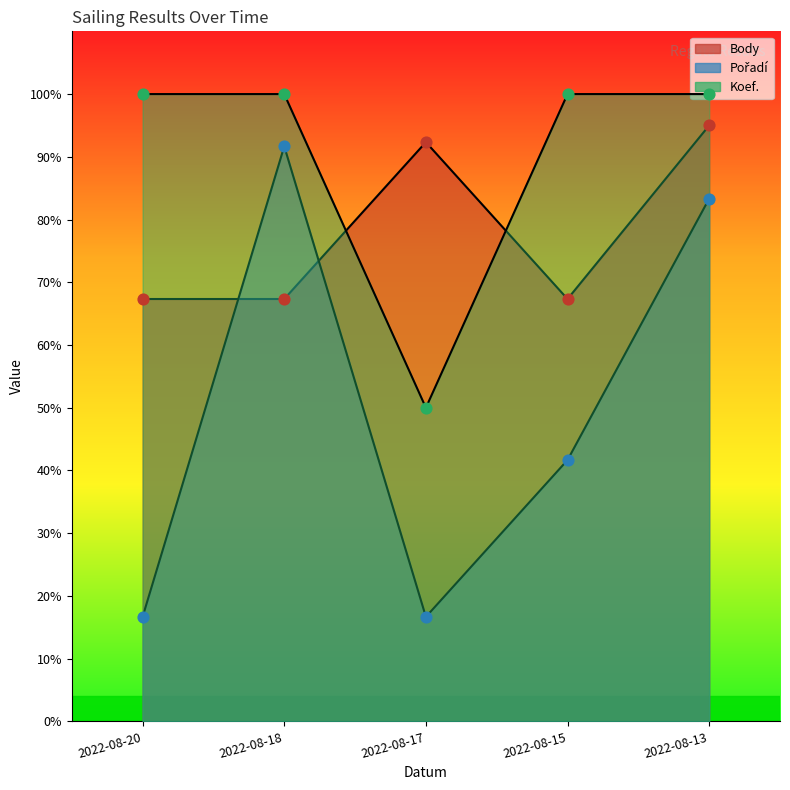

What are all the series names shown in the legend?

Body, Pořadí, Koef.